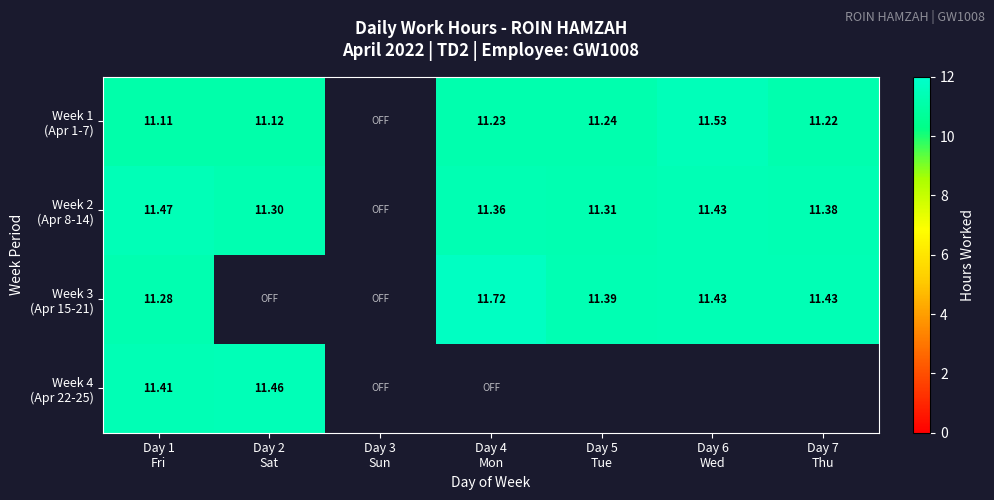

At which category is the sum across all series the highest?

Day 1
Fri